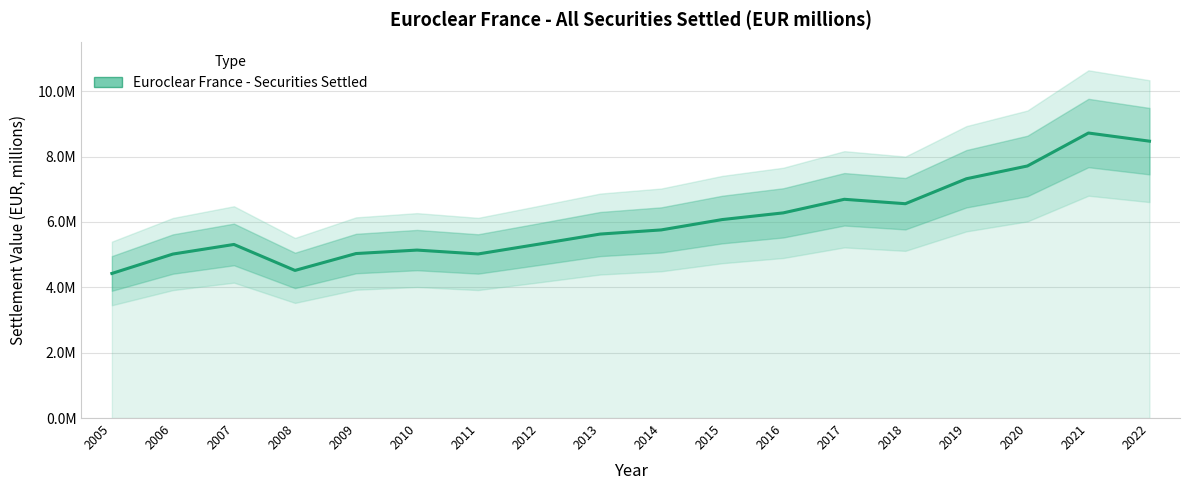

At which category does the data reach its first local peak?

2007